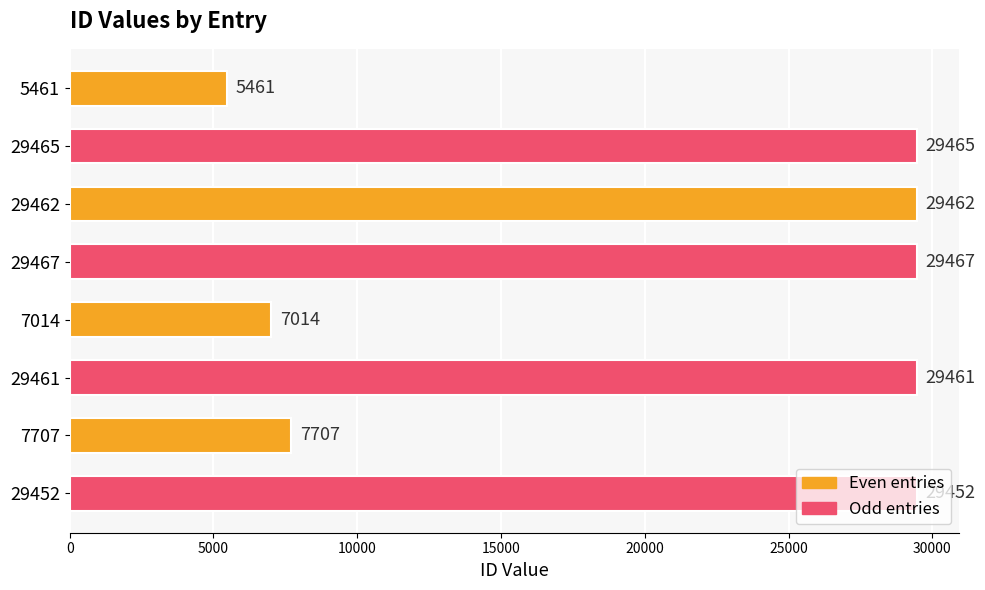

Where is the data nearest to the value 17464?

7707